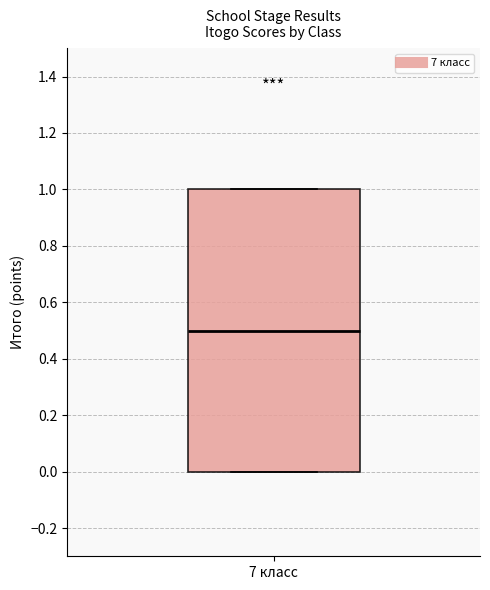

Transcribe this box plot: give where the median line is, the range the box spans, and where the two whiskers end, as read against the y-axis. The values are not printed on the chart, so give them approximately, as read against the axis.

median 0.5, box 0.0 to 1.0, whiskers 0.0 to 1.0